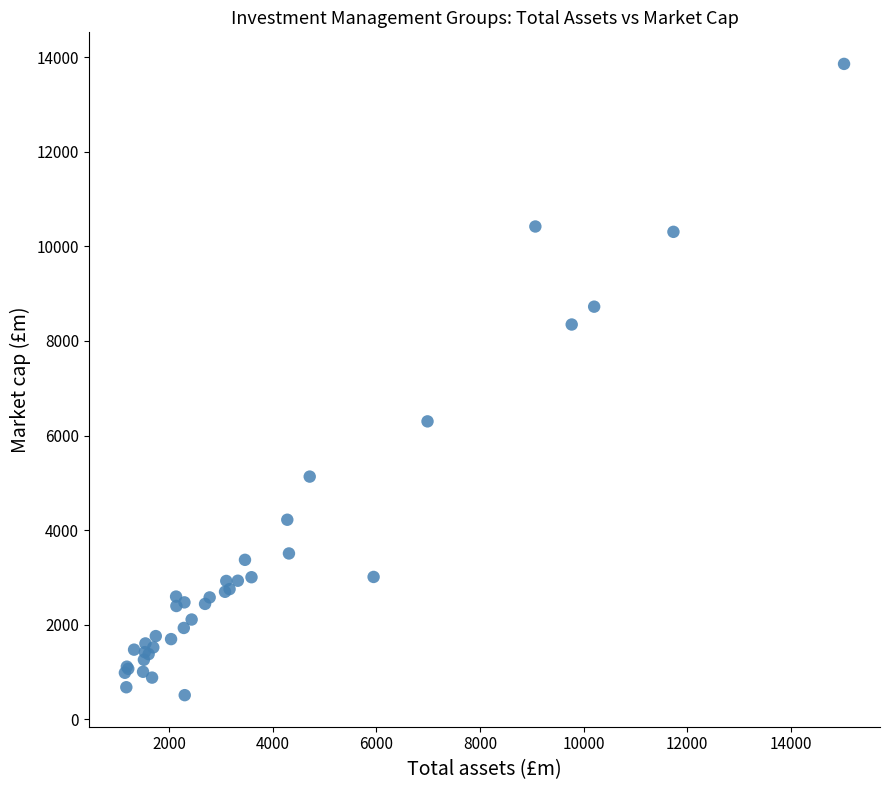

What Y value in the scatter plot is closest to 7184?

6299.3